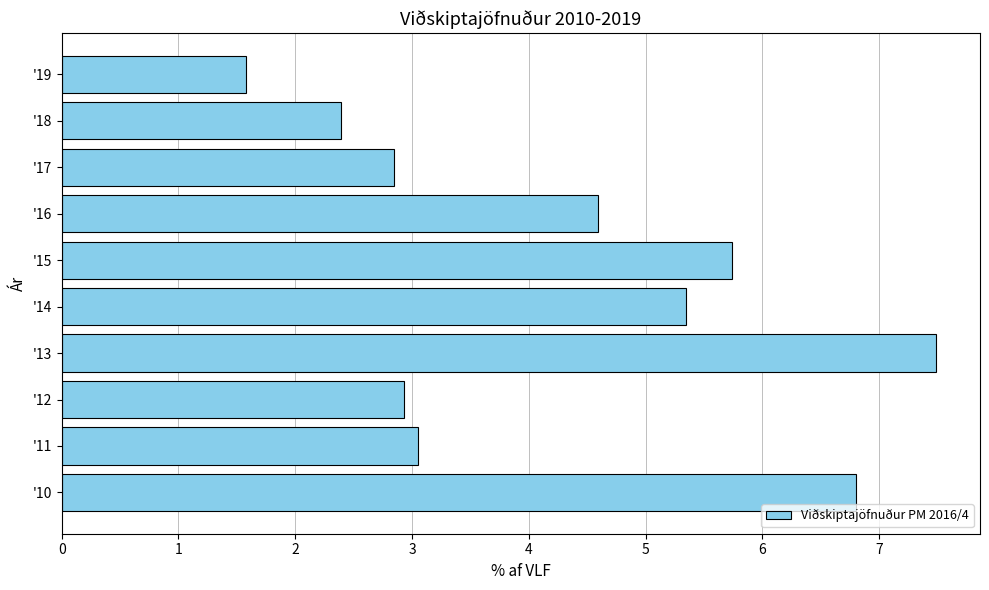

The value at '16 is 8.1. True or false?

False